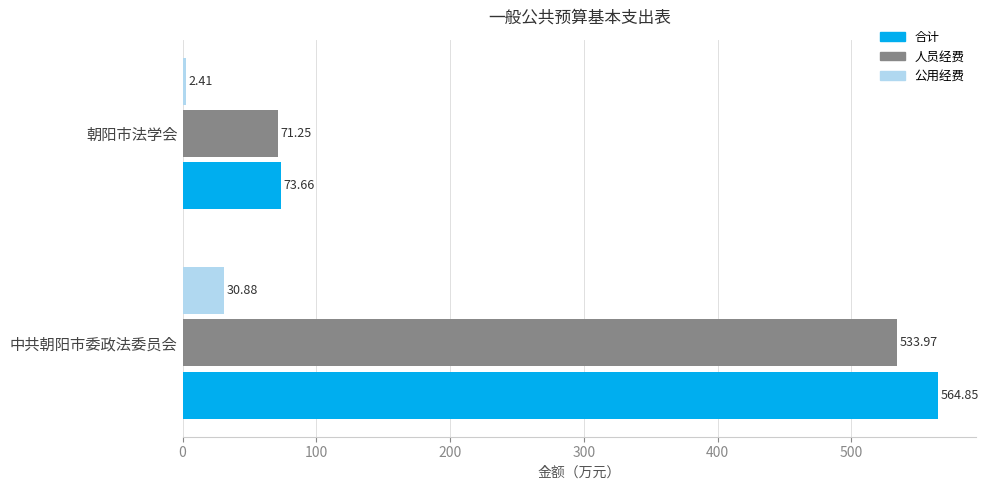

What is the difference between the maximum and minimum values in the 人员经费 series?

462.7